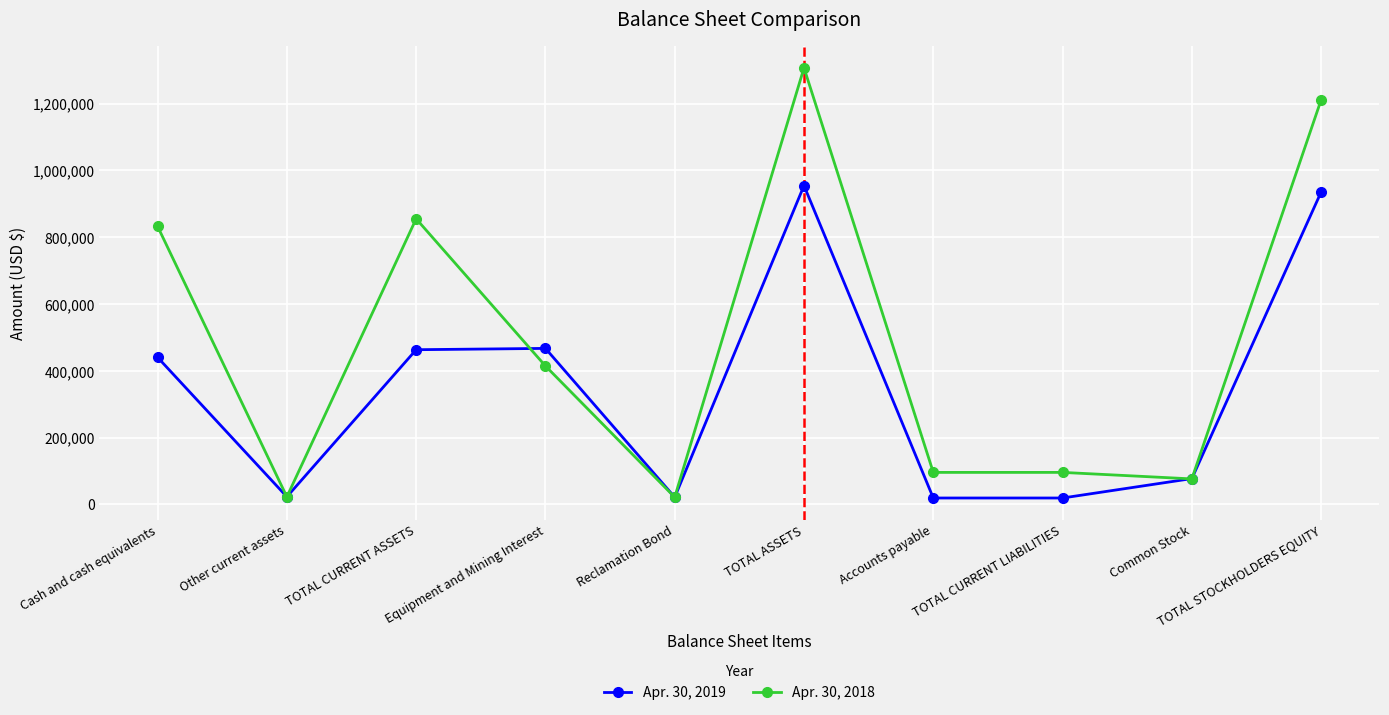

How many data points does each series have?

10